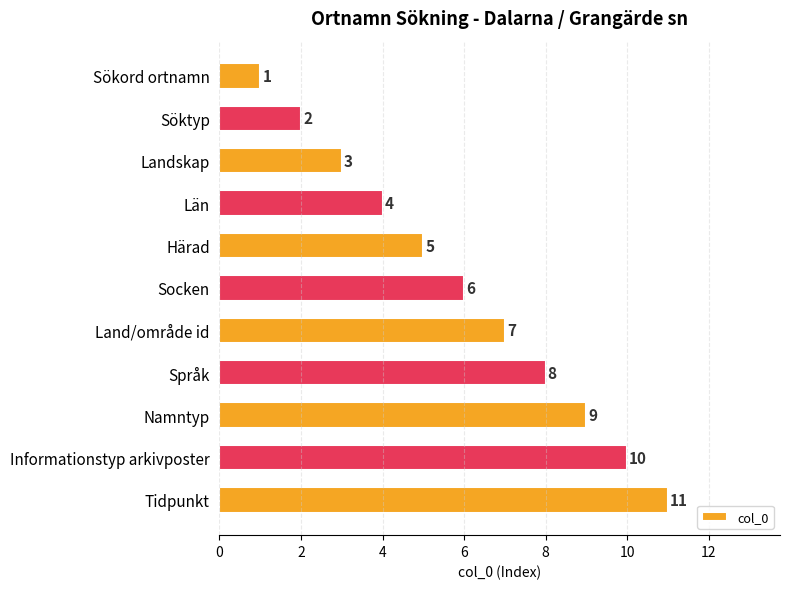

Between Namntyp and Län, which is larger?

Namntyp